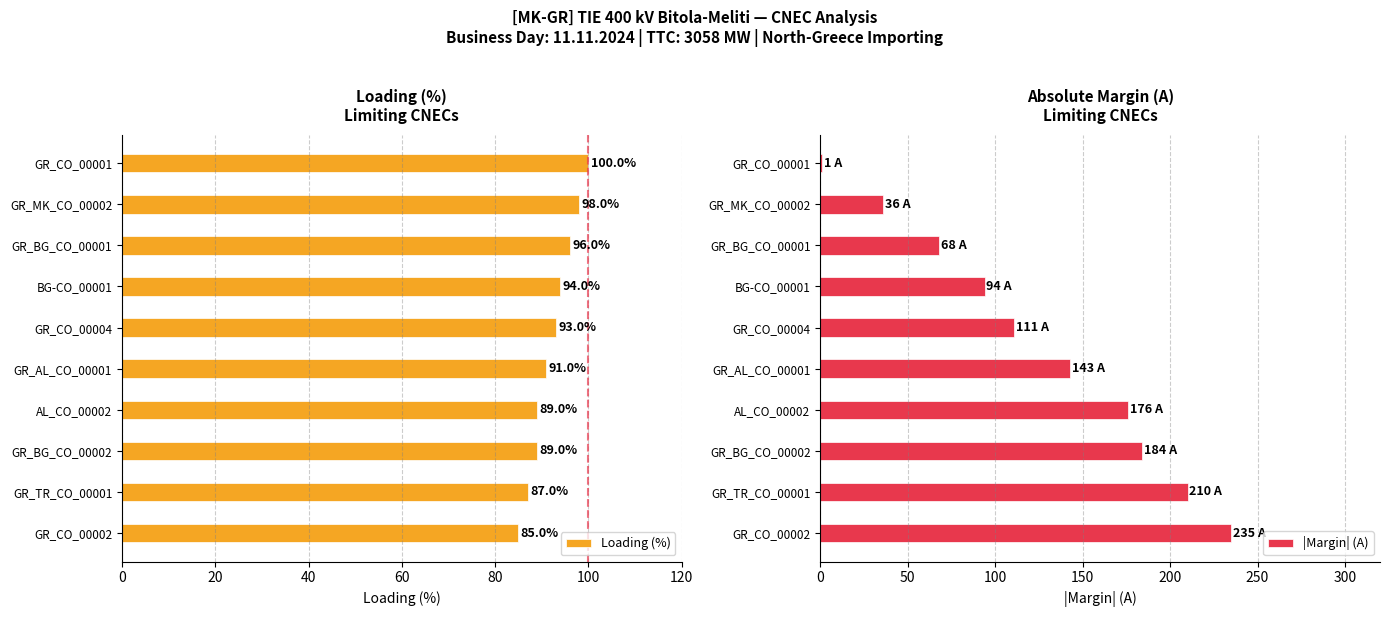

What is the minimum value for Loading (%)?

85